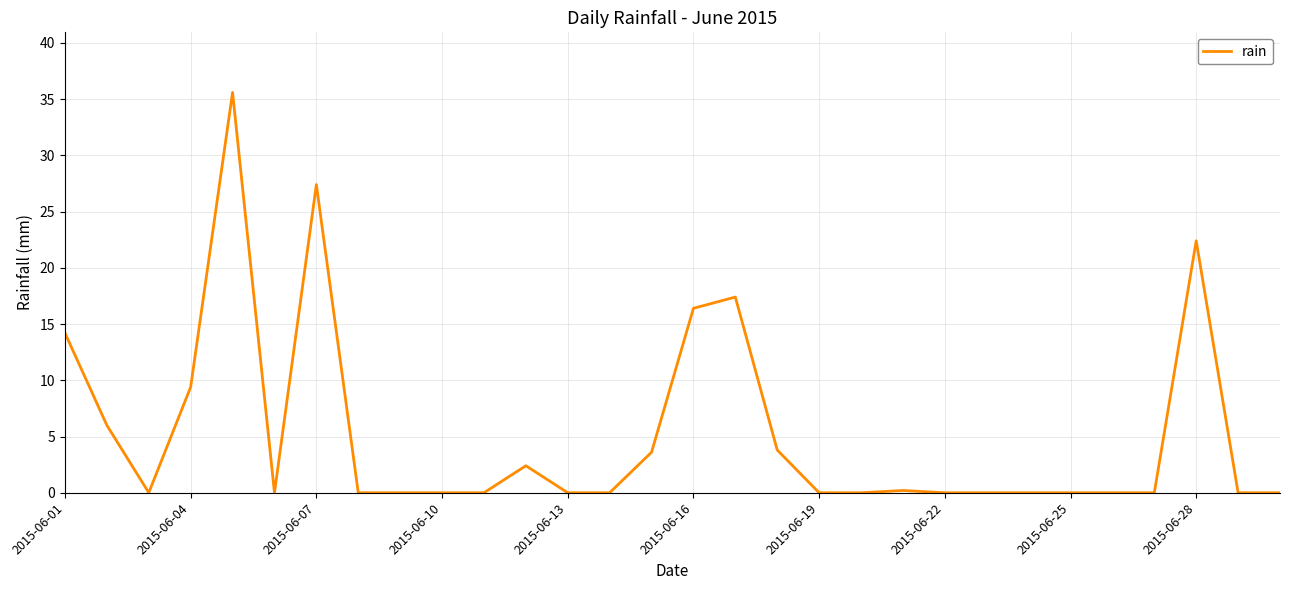

What is the greatest value displayed?

35.6